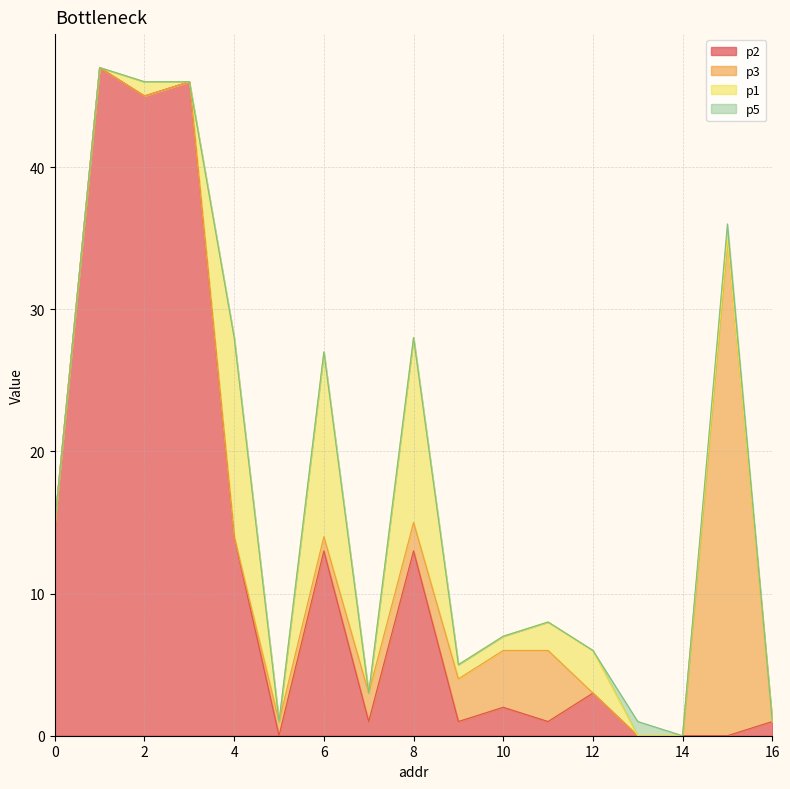

Does the chart have visible grid lines?

Yes